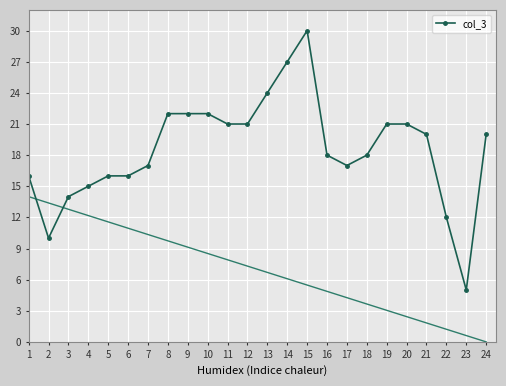

What is the greatest value displayed?

30